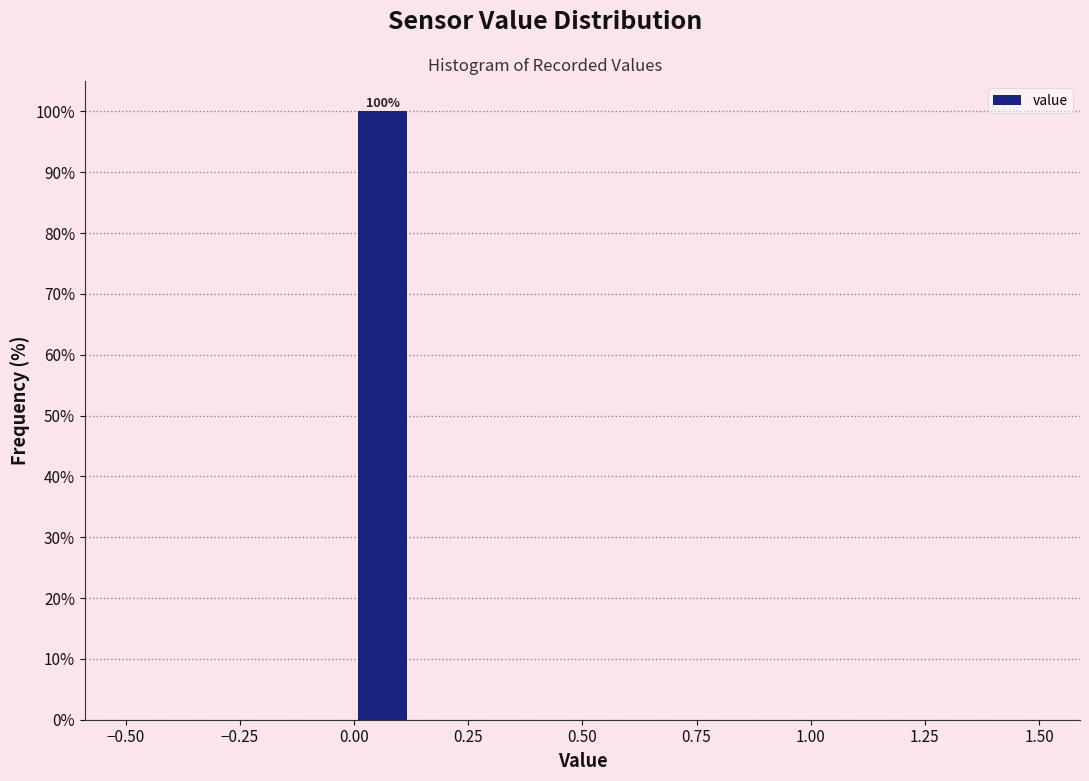

Around what value on the x-axis is the tallest bar? Give the approximate position of its centre, as read against the axis.

0.05